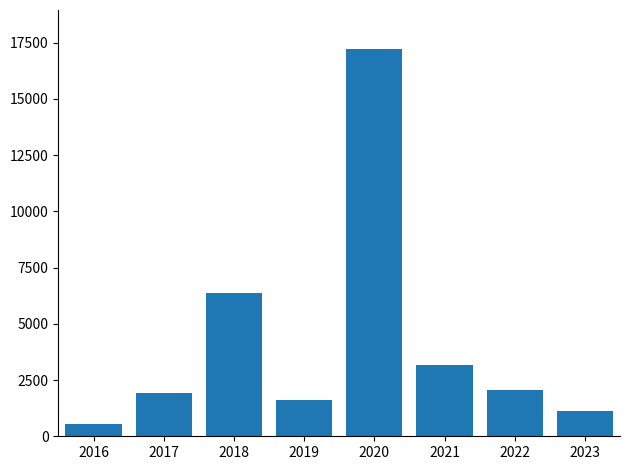

What is the average value?

4257